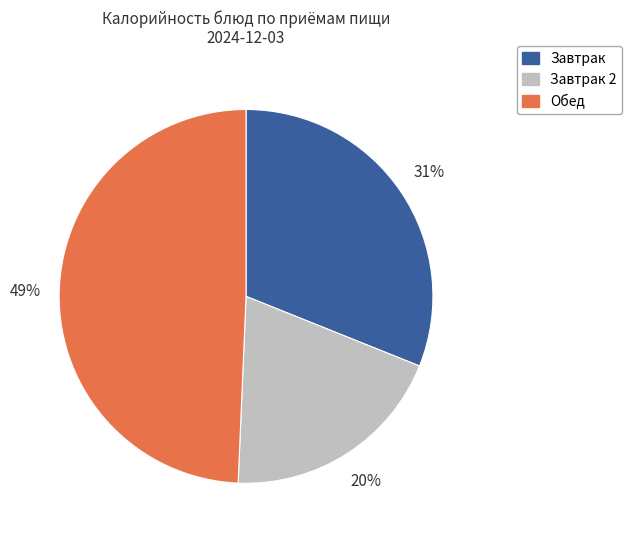

Does any single category account for the majority?

No